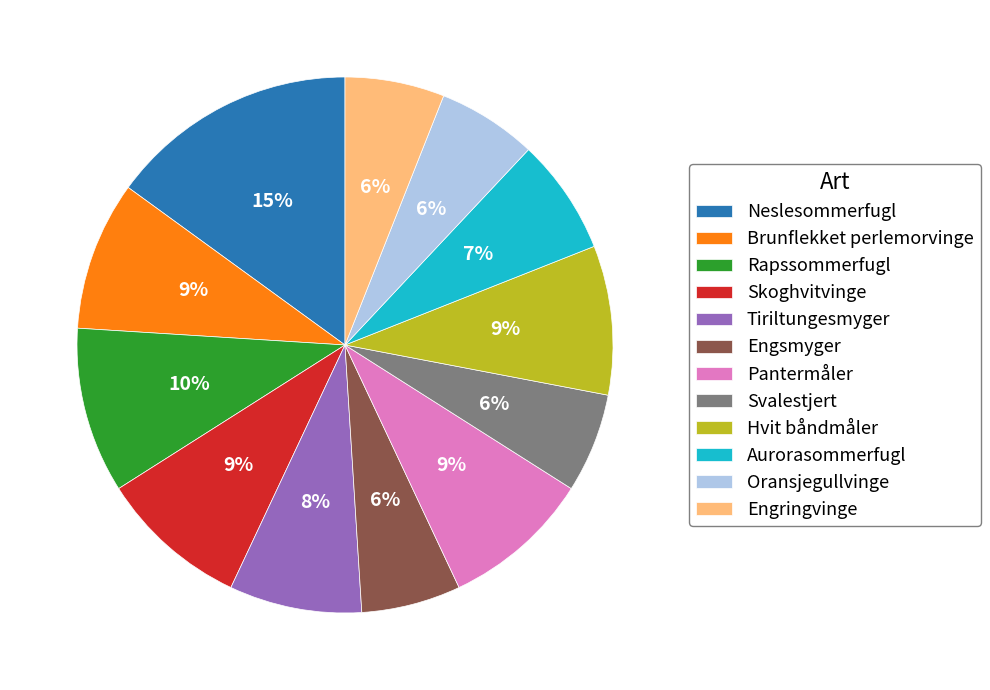

Is the sum of Engsmyger and Engringvinge greater than half?

No